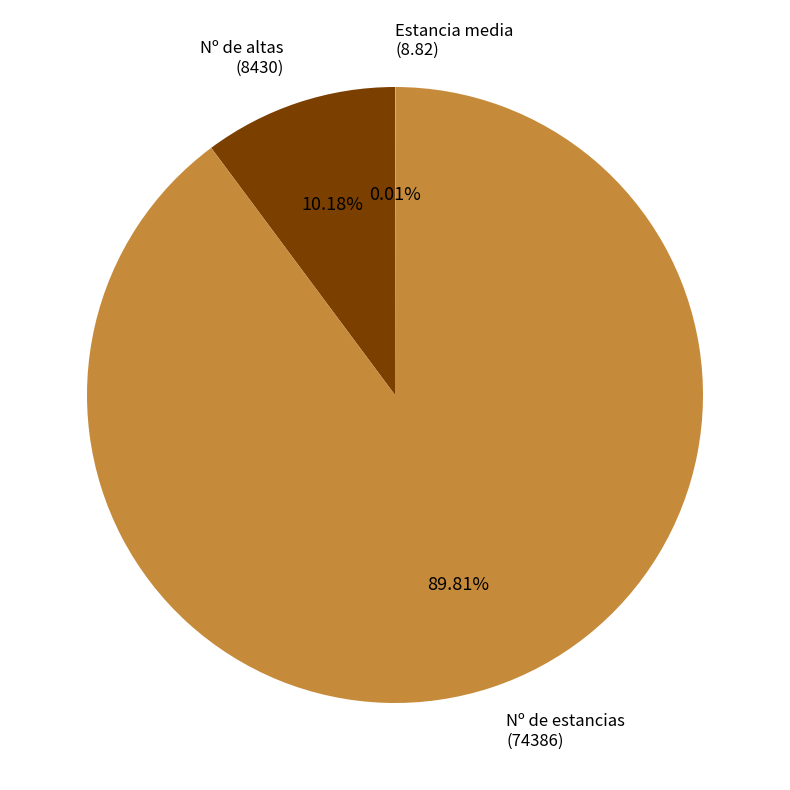

Rank the categories by value from highest to lowest.

Nº de estancias, Nº de altas, Estancia media (días)